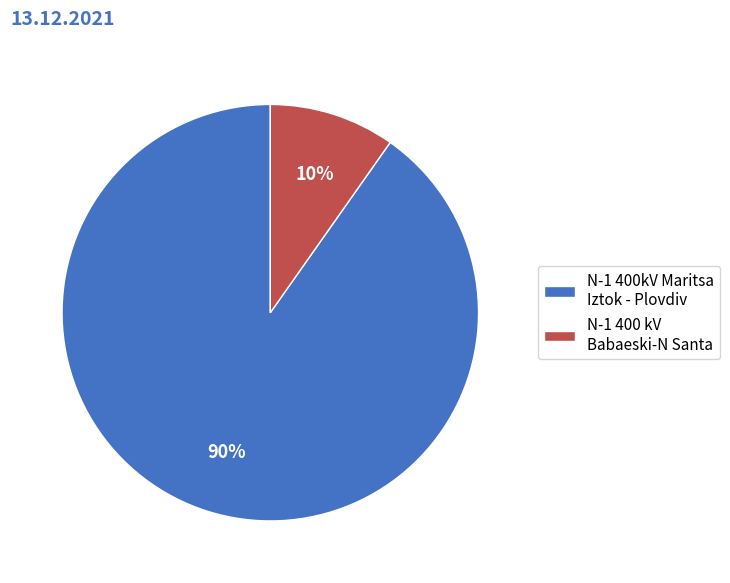

Which has a higher value, N-1 400 kV Babaeski-N Santa or N-1 400kV Maritsa Iztok - Plovdiv?

N-1 400kV Maritsa Iztok - Plovdiv